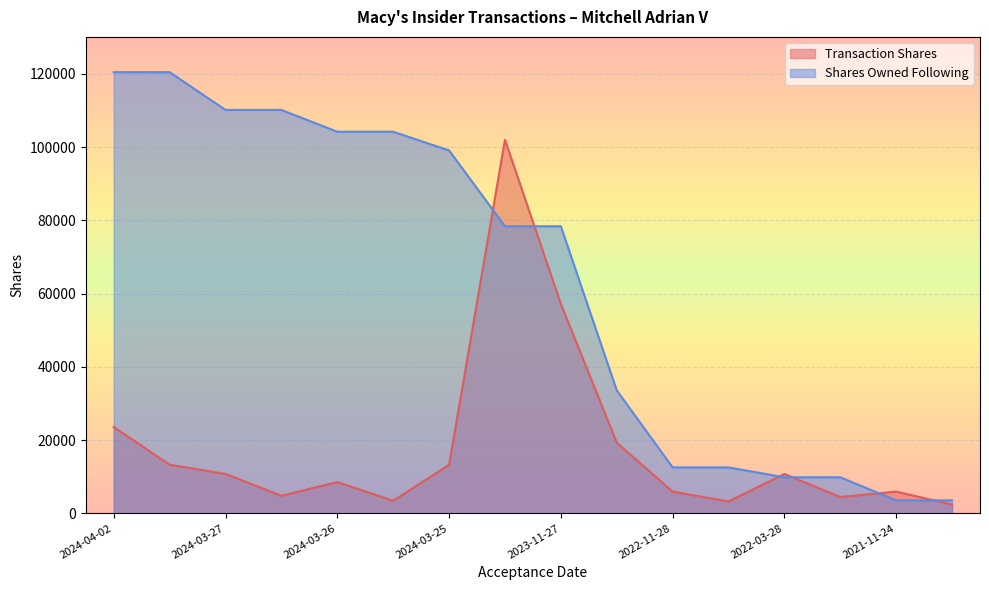

What is the greatest value displayed?

120457